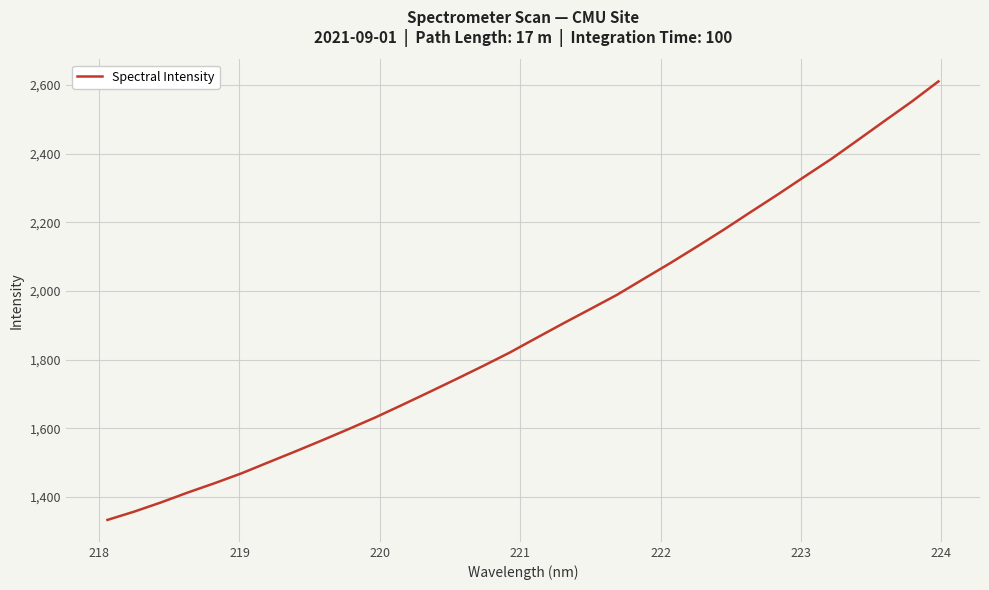

What is the maximum value shown in the chart?

2610.3